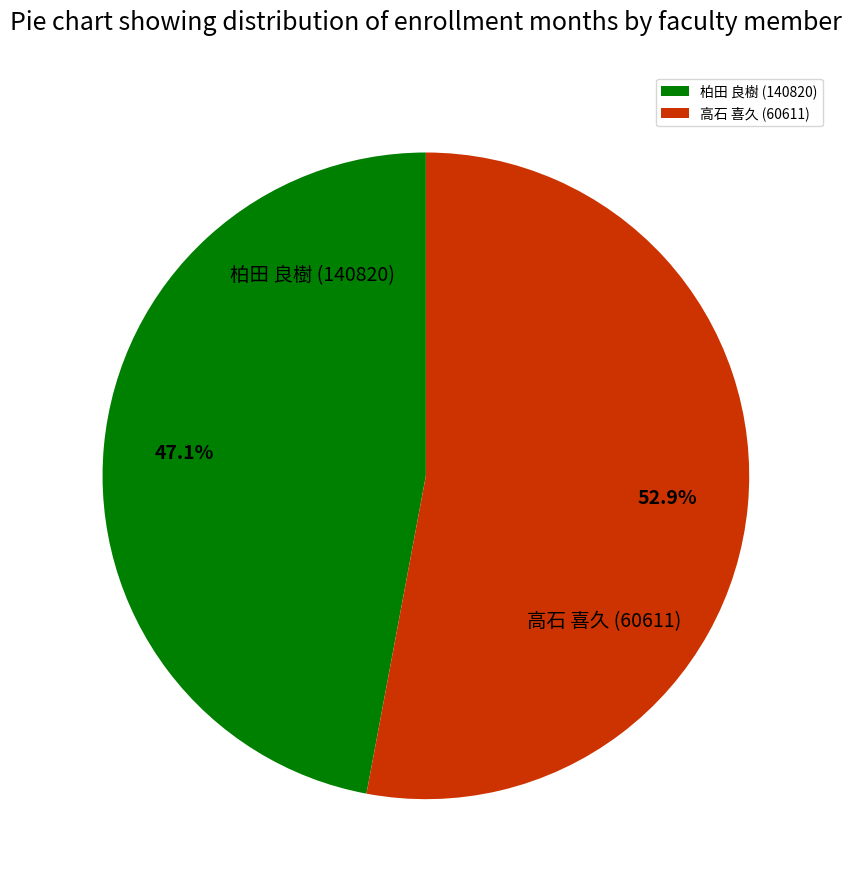

Combined, do 柏田 良樹 (140820) and 高石 喜久 (60611) account for over 50%?

Yes